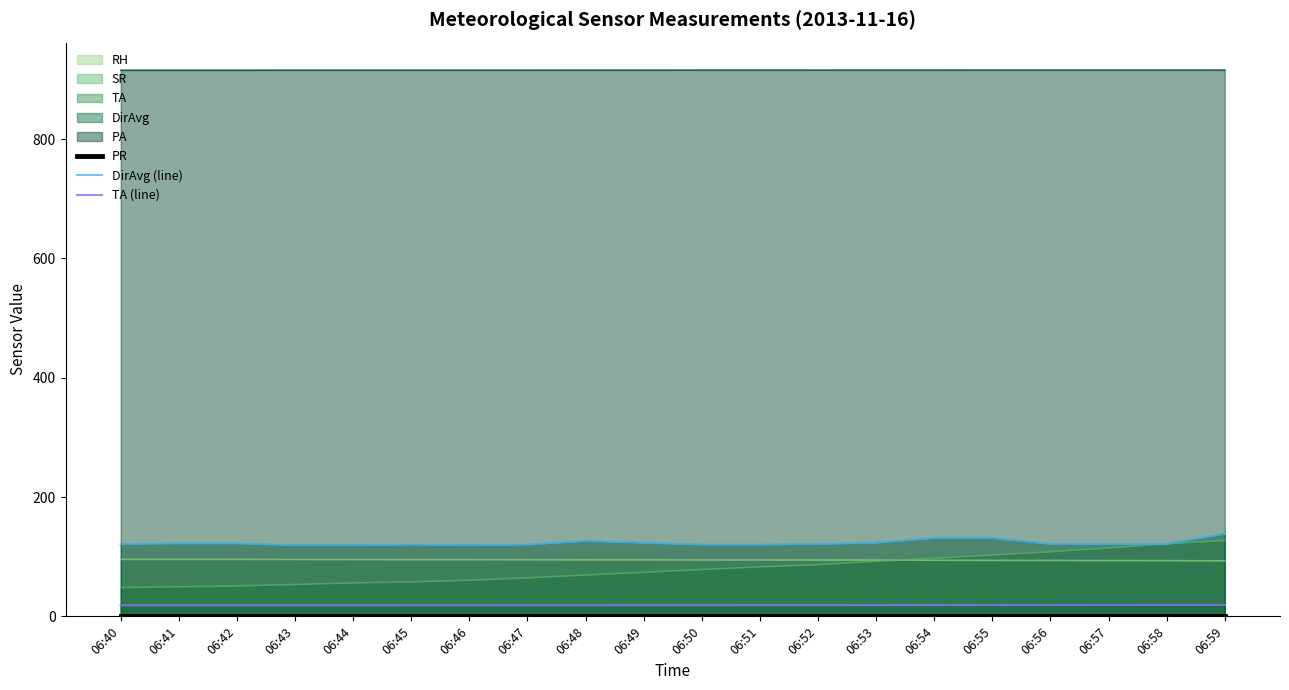

What is the average value of the TA (line) series?

18.7